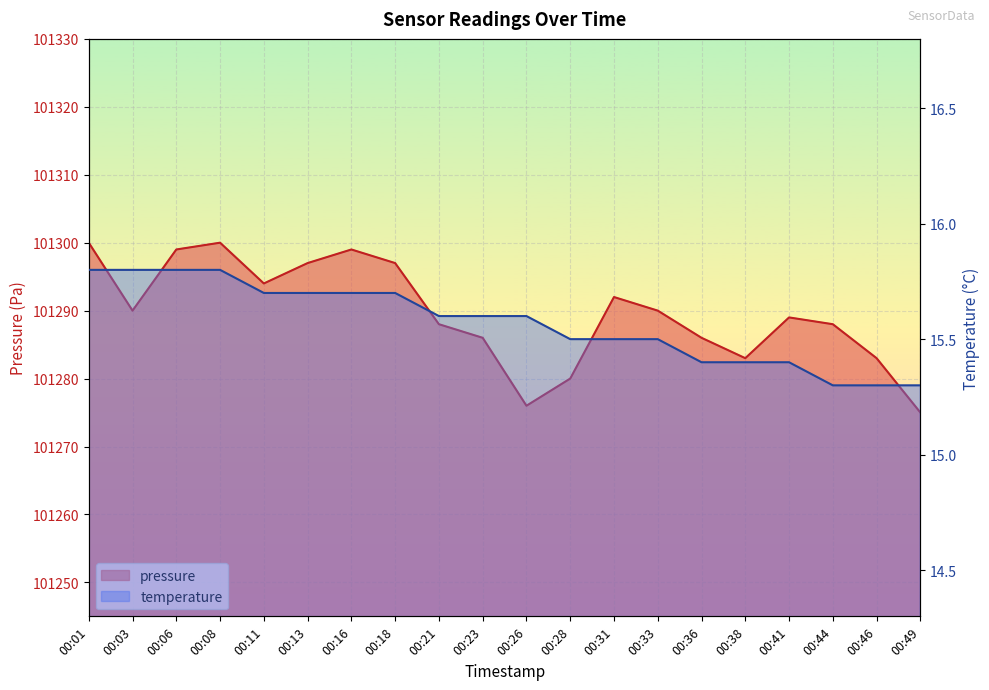

Reading left to right, transcribe all the data shown in this chart.

pressure: 101300.0	101290.0	101299.0	101300.0	101294.0	101297.0	101299.0	101297.0	101288.0	101286.0	101276.0	101280.0	101292.0	101290.0	101286.0	101283.0	101289.0	101288.0	101283.0	101275.0
temperature: 15.8	15.8	15.8	15.8	15.7	15.7	15.7	15.7	15.6	15.6	15.6	15.5	15.5	15.5	15.4	15.4	15.4	15.3	15.3	15.3